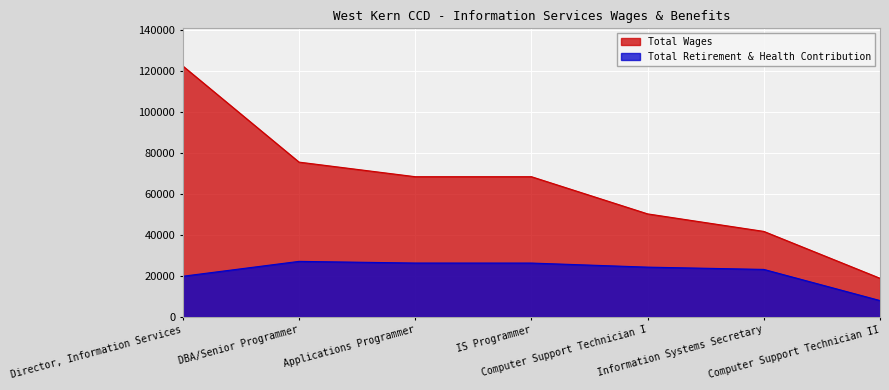

Which has a higher value, Director, Information Services or Computer Support Technician I?

Director, Information Services